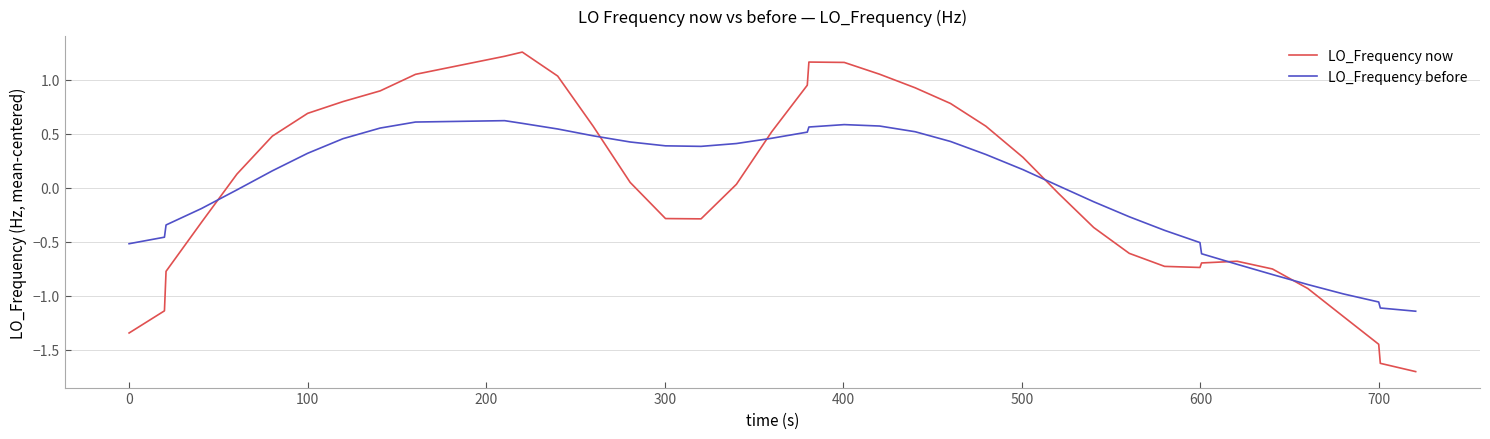

Which series has the largest range (max minus min)?

LO_Frequency now